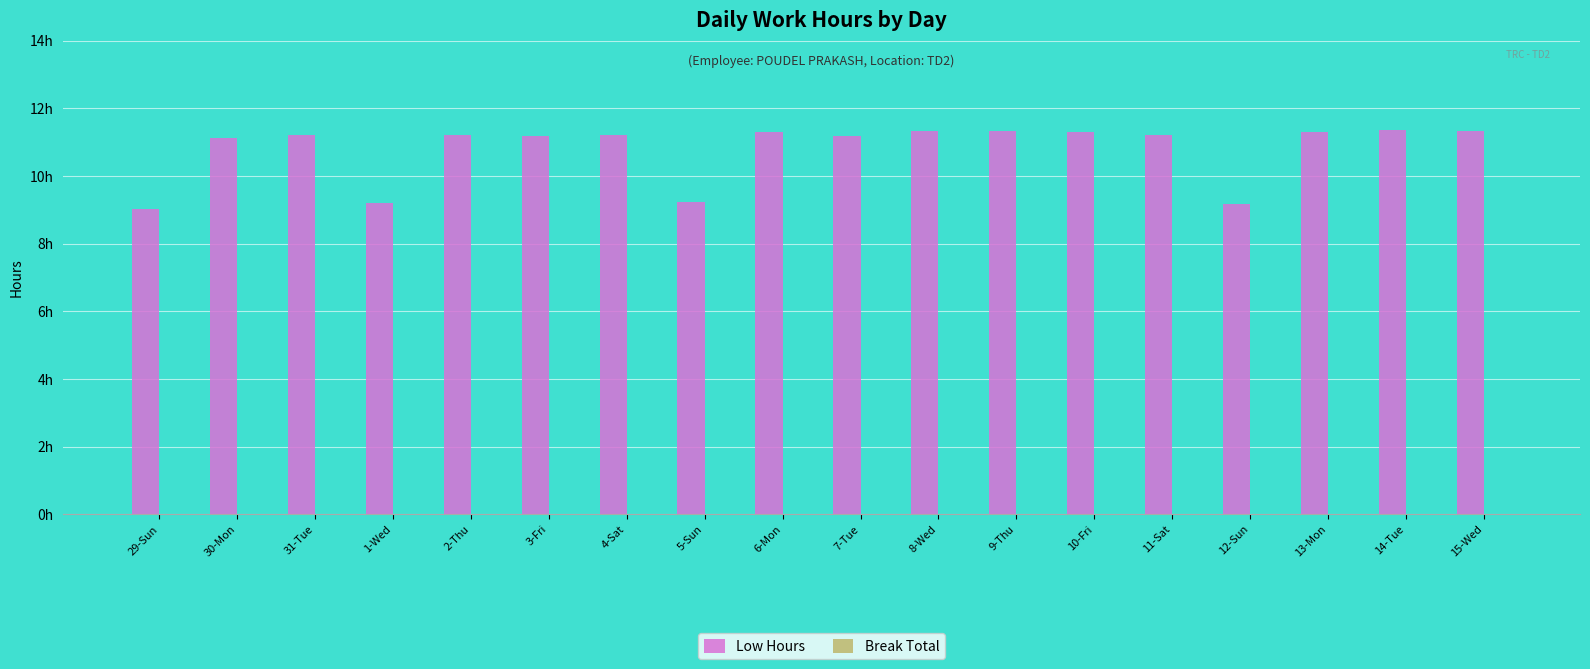

What is the greatest value displayed?

11.3